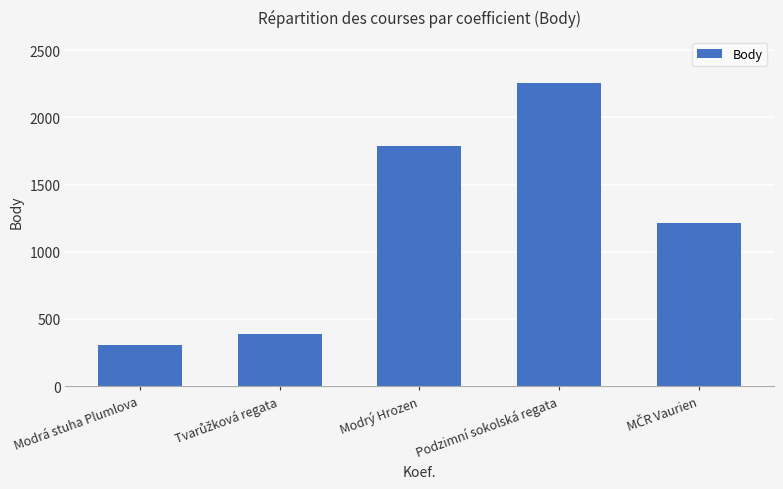

What is the value of the 5th bar from the left?

1212